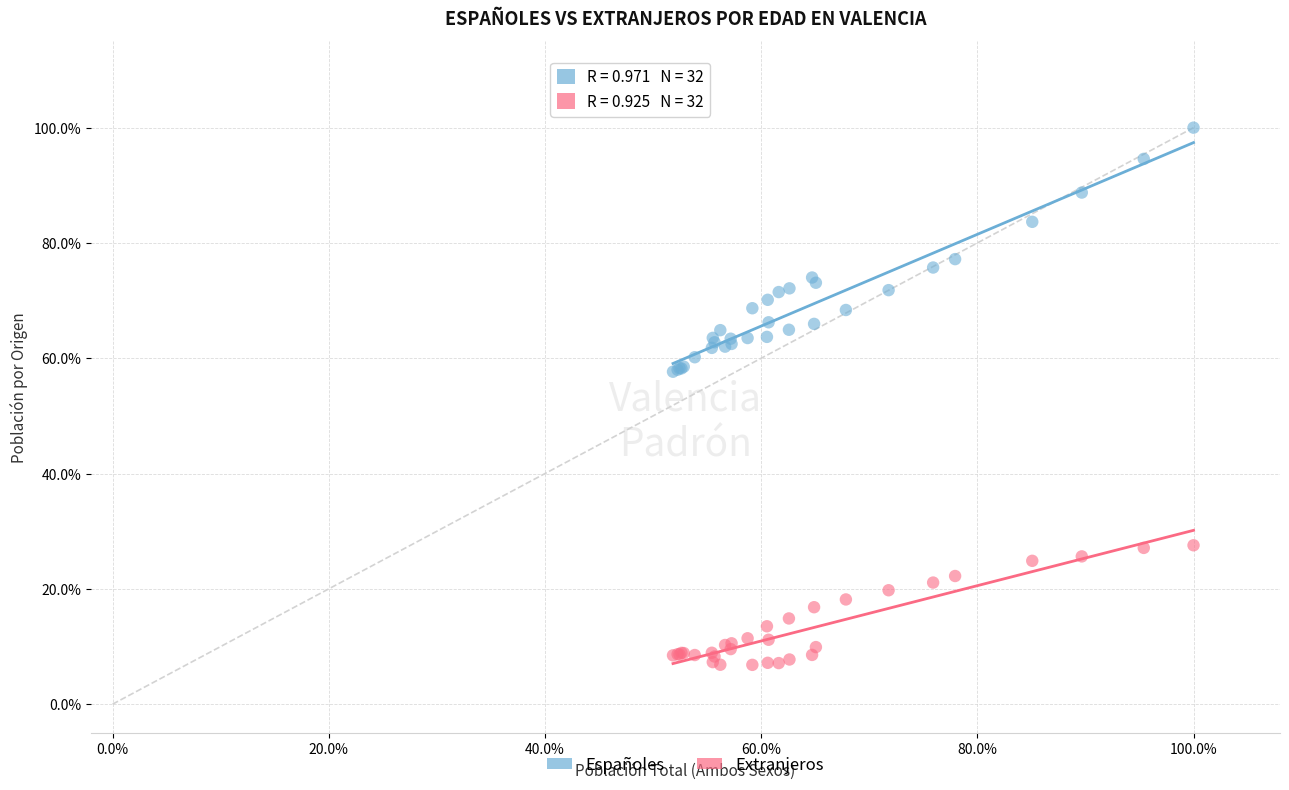

Which series has the largest Y range (max minus min)?

Españoles